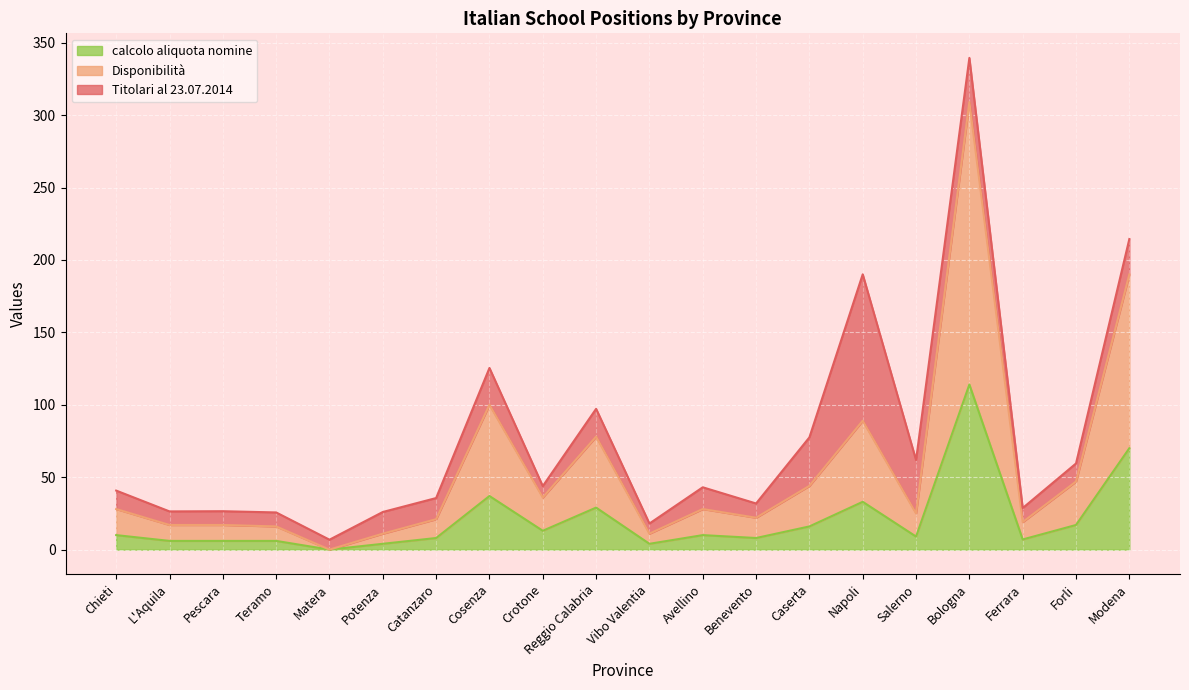

What are all the series names shown in the legend?

calcolo aliquota nomine, Disponibilità, Titolari al 23.07.2014